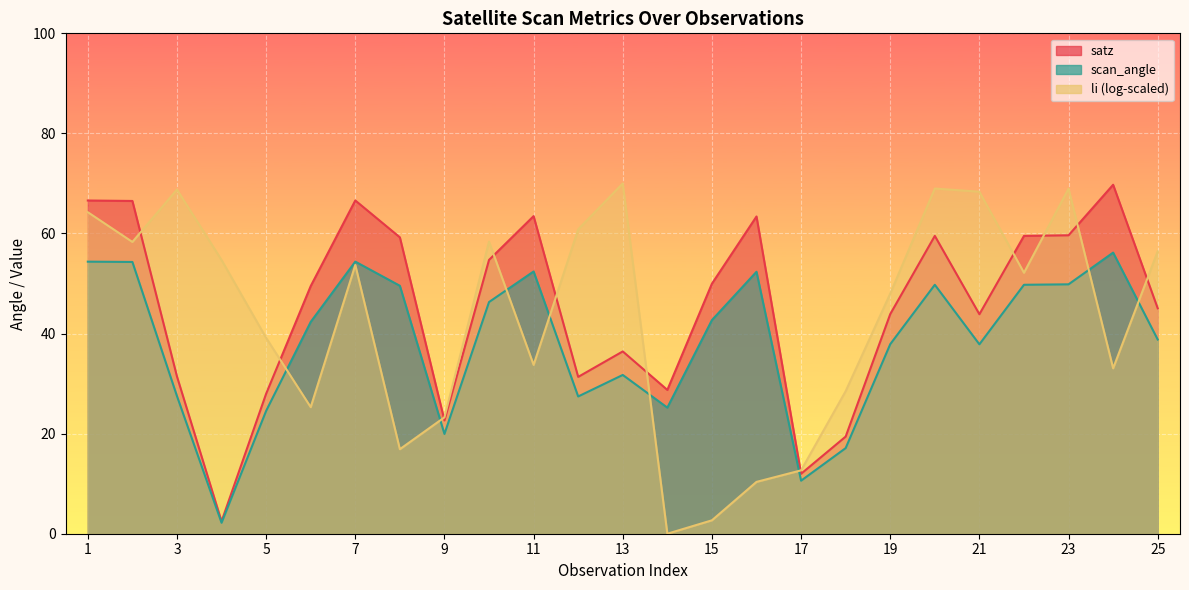

What is the value of the scan_angle point at the 13th from the left?

31.7